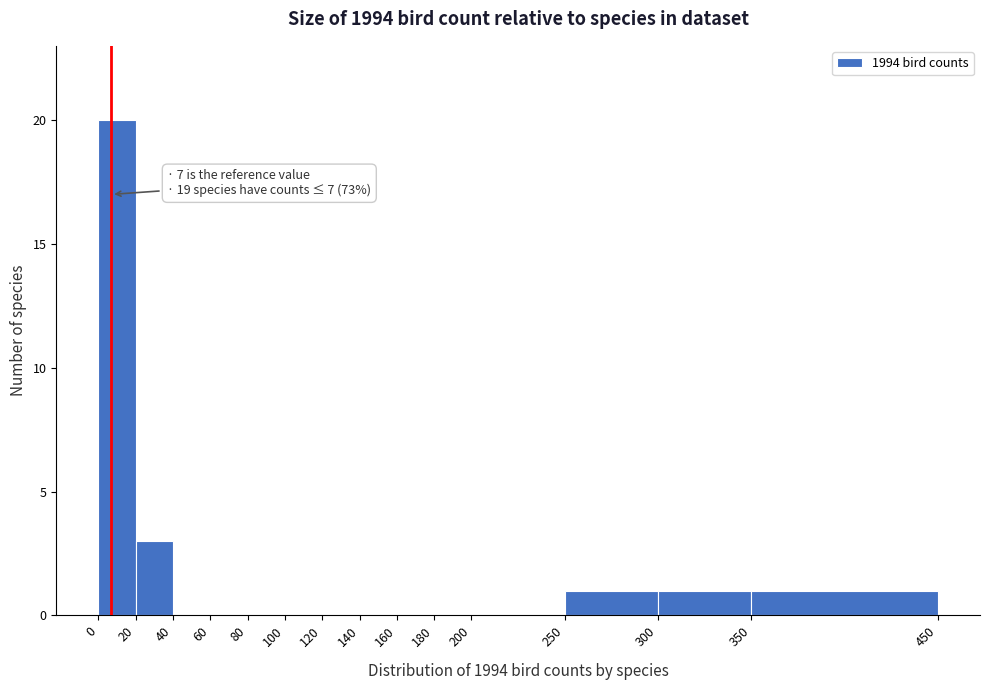

Over which range of the x-axis is the bar tallest?

0 to 20